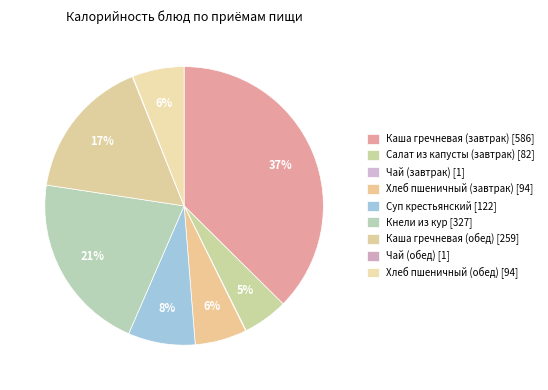

Is it true that Кнели из кур is 11% of the pie?

False